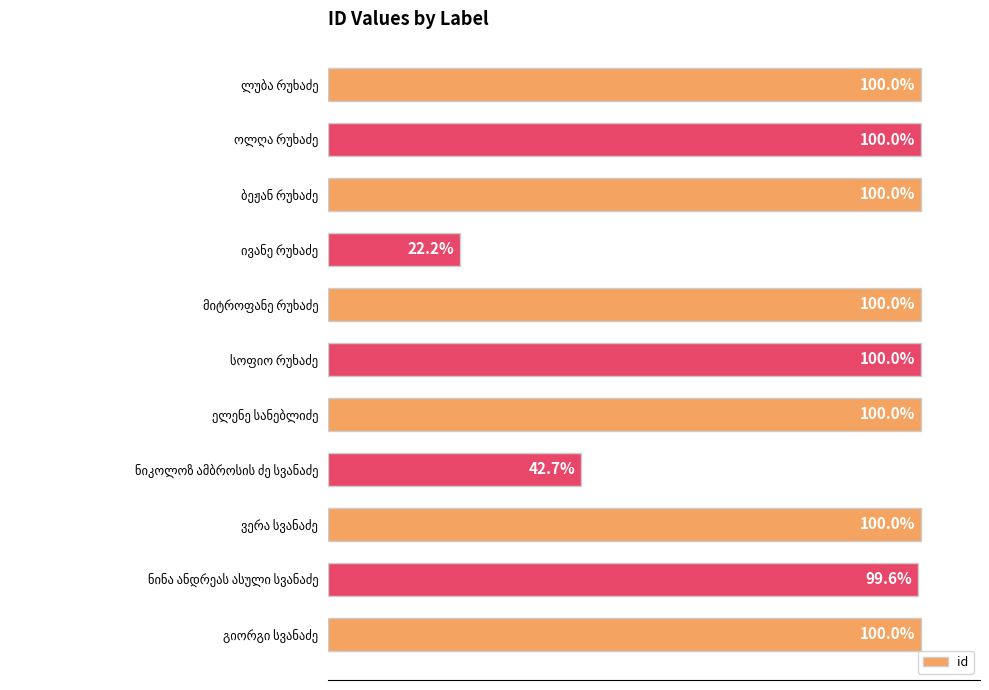

Does the chart contain any negative values?

No